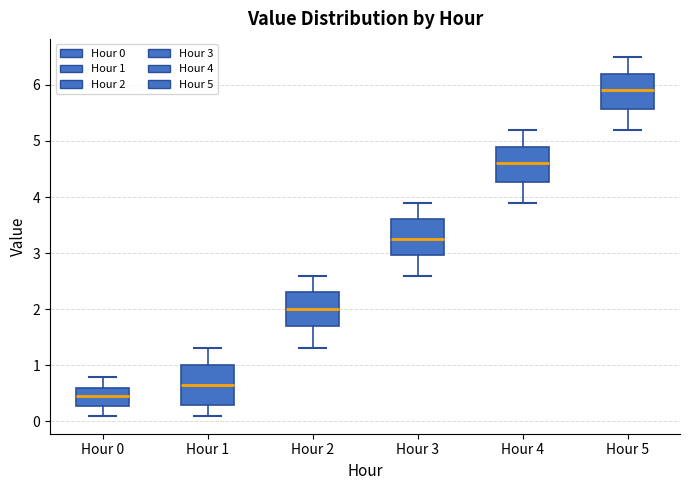

Reading left to right, transcribe this box plot: for each box, give where its median line is, the range the box spans, and where its two whiskers end, as read against the y-axis. The values are not printed on the chart, so give them approximately, as read against the axis.

Hour 0: median 0.5, box 0.3 to 0.6, whiskers 0.1 to 0.8
Hour 1: median 0.7, box 0.3 to 1.0, whiskers 0.1 to 1.3
Hour 2: median 2.0, box 1.7 to 2.3, whiskers 1.3 to 2.6
Hour 3: median 3.3, box 3.0 to 3.6, whiskers 2.6 to 3.9
Hour 4: median 4.6, box 4.3 to 4.9, whiskers 3.9 to 5.2
Hour 5: median 5.9, box 5.6 to 6.2, whiskers 5.2 to 6.5